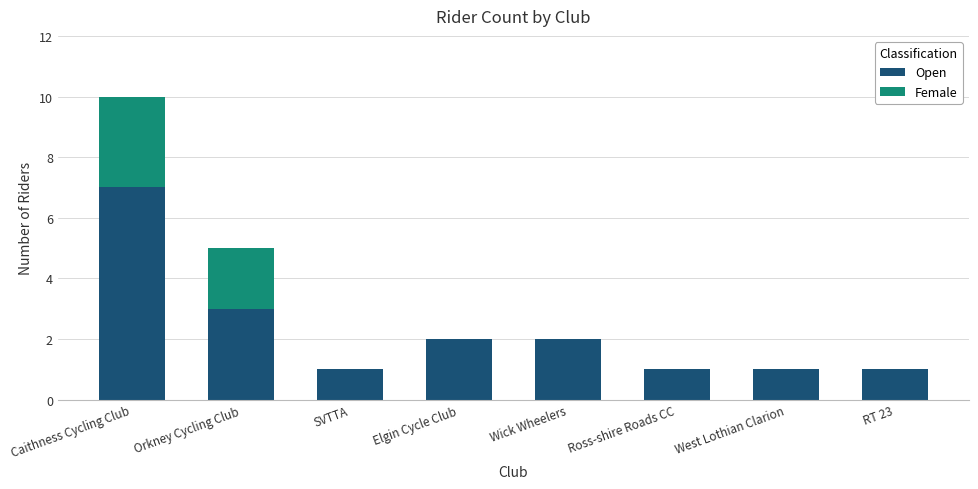

What is the difference between the Open values at SVTTA and Orkney Cycling Club?

2